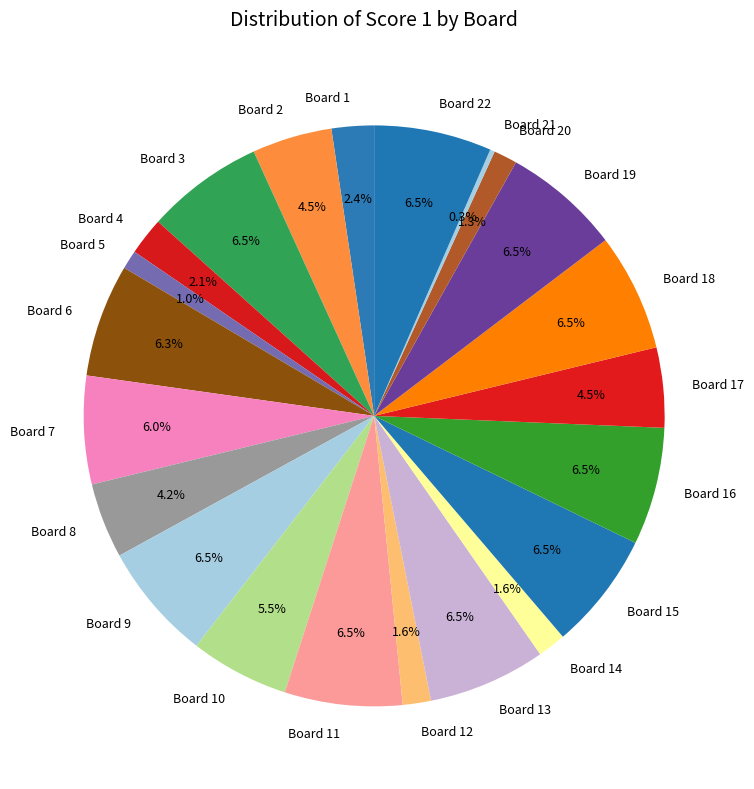

The Board 6 slice represents 6% of the pie. True or false?

True